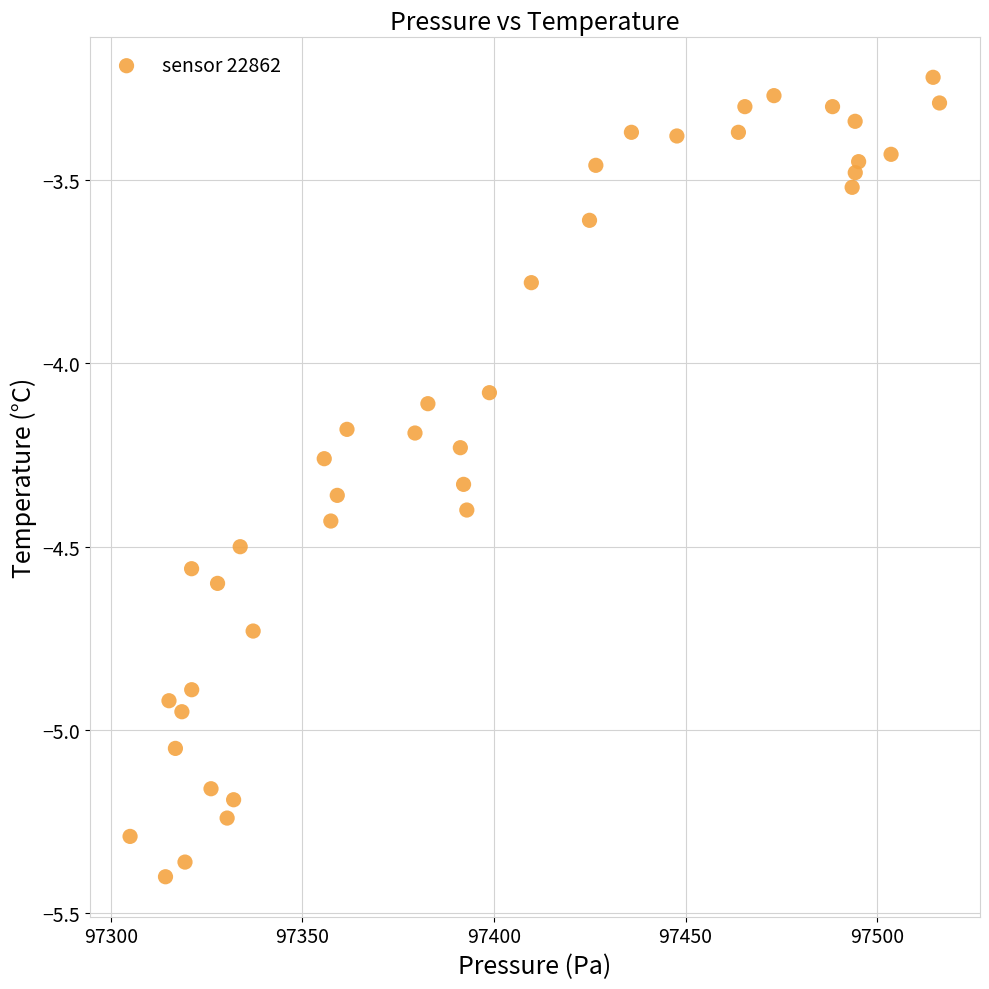

What is the range of X values (max minus min)?

211.3